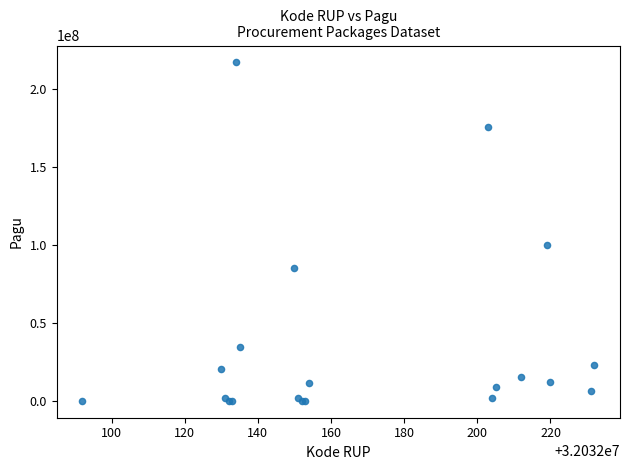

What Y value in the scatter plot is closest to 108800000?

99958000